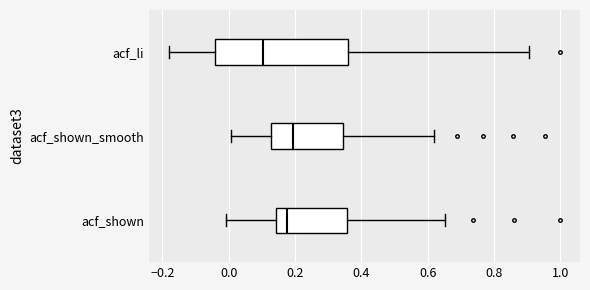

Reading bottom to top, read every box against the x-axis: the position of its median line, the range the box covers, and the ends of its whiskers. The values are not printed on the chart, so give them approximately, as read against the axis.

acf_shown: median 0.18, box 0.14 to 0.36, whiskers 0.00 to 0.66
acf_shown_smooth: median 0.20, box 0.12 to 0.34, whiskers 0.00 to 0.62
acf_li: median 0.10, box -0.04 to 0.36, whiskers -0.18 to 0.90